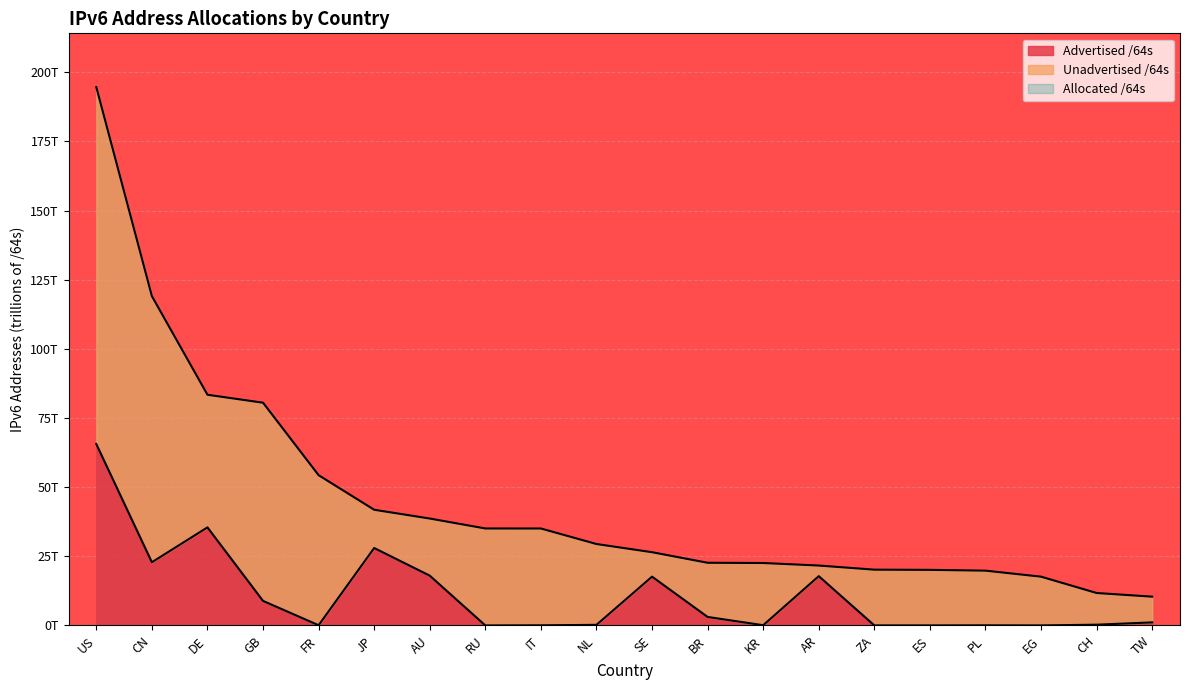

What is the average value of the Advertised /64s series?

11.0